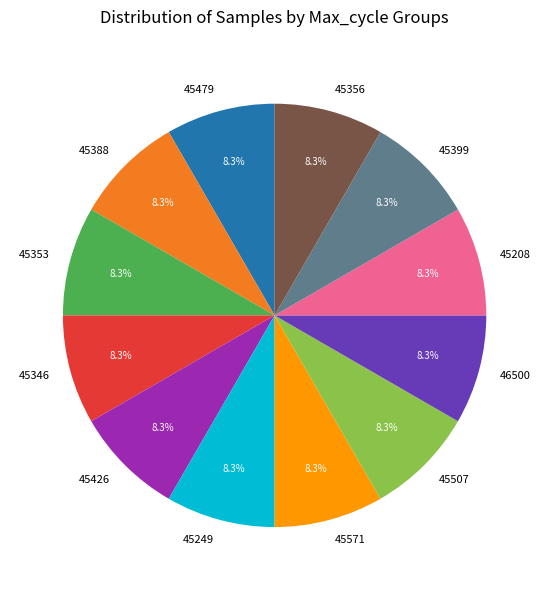

Approximately how many times larger is the value at 45388 compared to 46500?

1.0